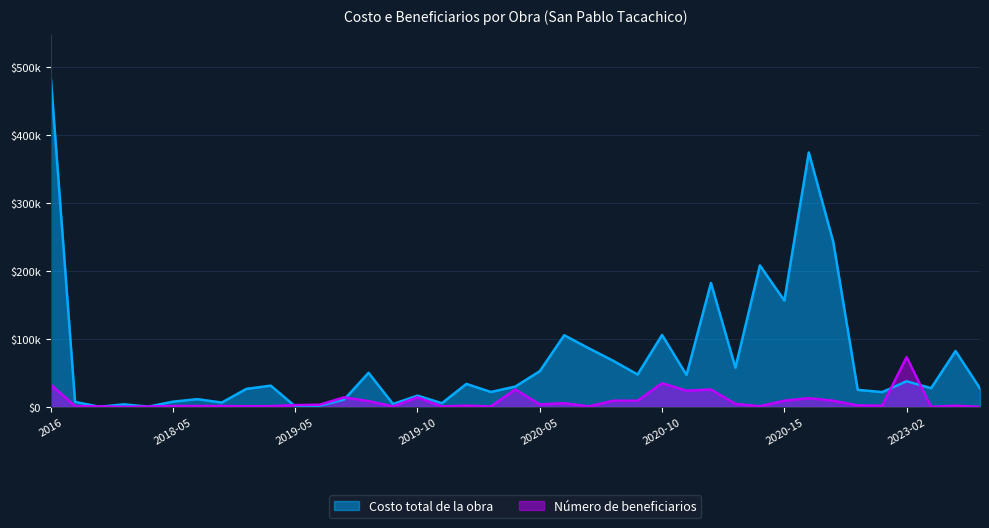

What is the maximum value shown in the chart?

488812.8